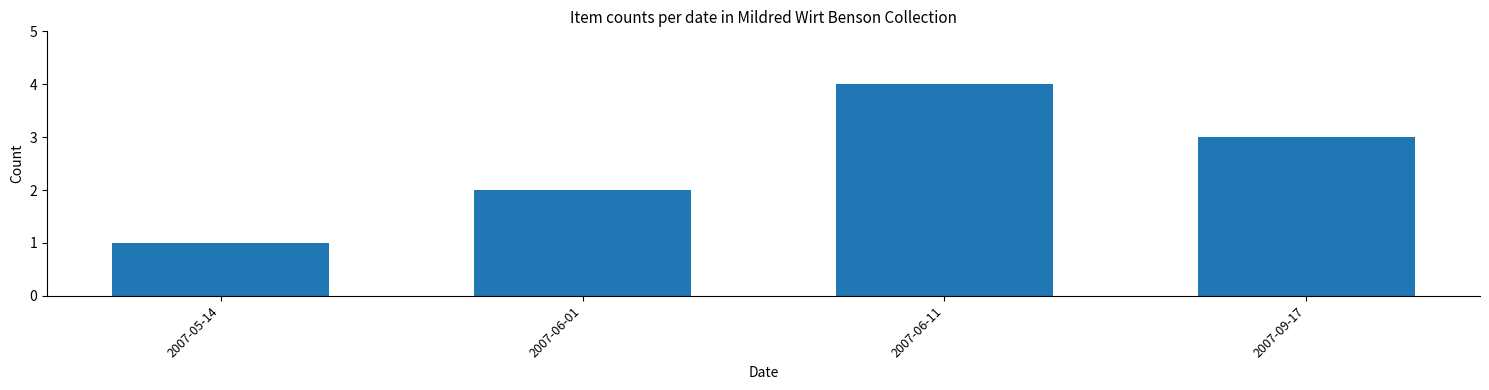

Approximately how many times larger is the value at 2007-06-11 compared to 2007-06-01?

2.0